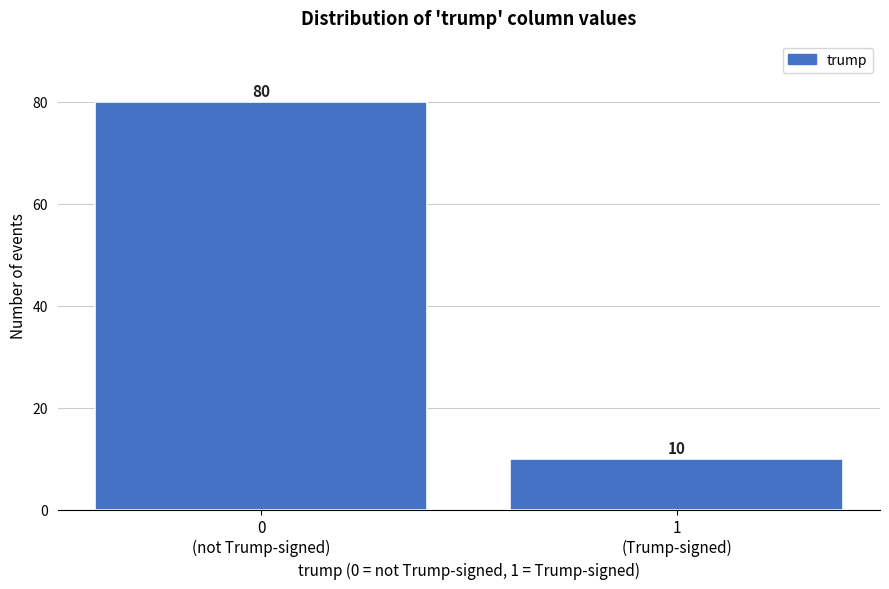

Reading right to left, extract all data points from this chart.

10	80